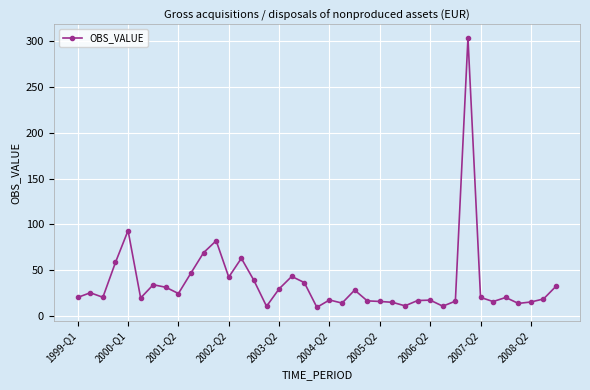

What is the smallest value displayed?

9.4